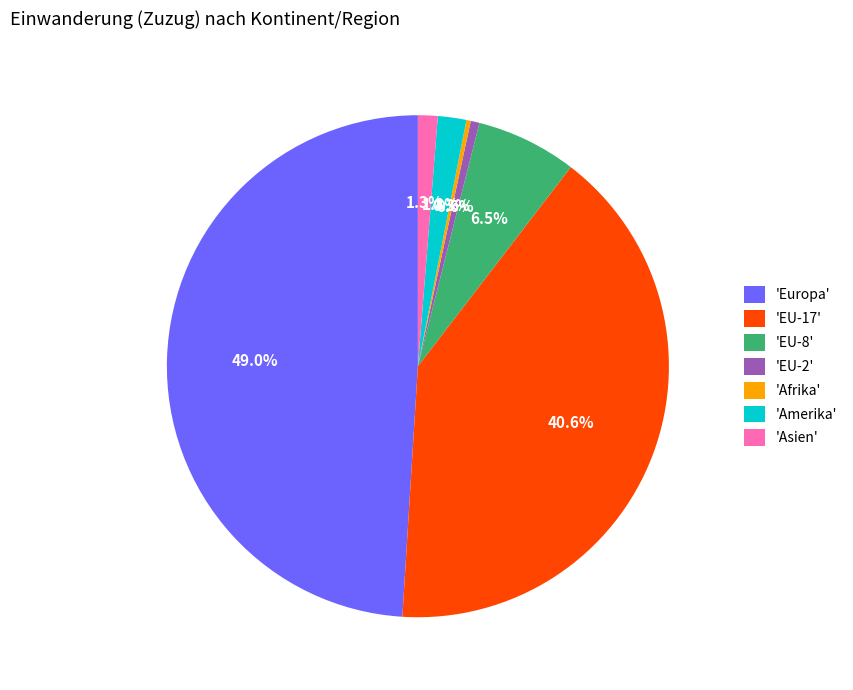

Combined, do 'EU-2' and 'Asien' account for over 50%?

No